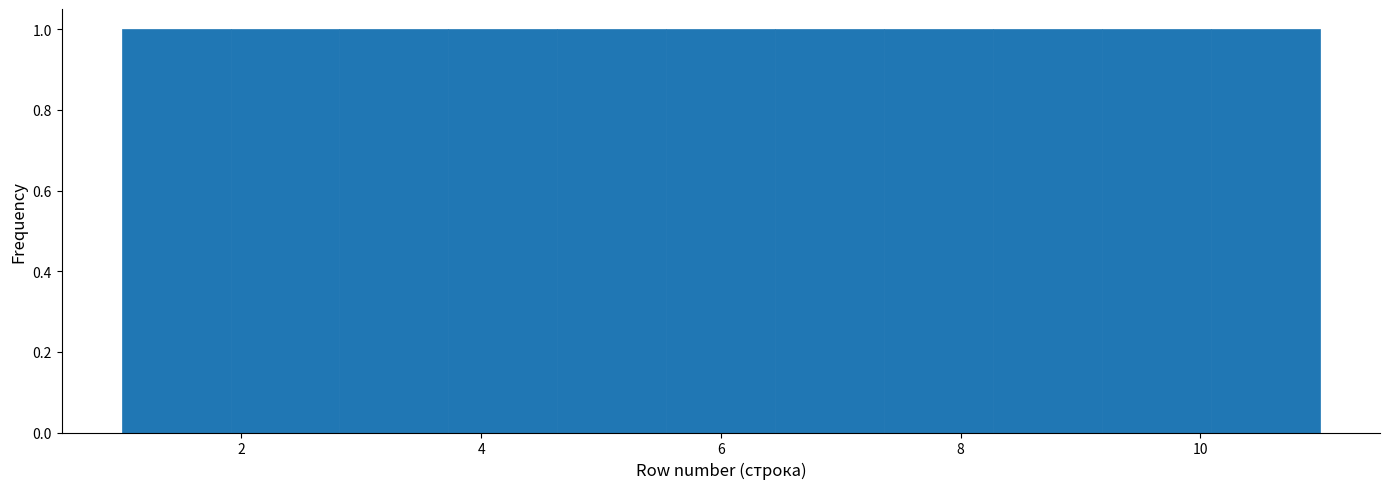

Reading left to right, transcribe this chart: for each bar, give the range it covers on the x-axis and its height. Neither the bar edges nor the heights are printed on the chart, so give them approximately, as read against the axes.

1.0 to 2.0: 1
2.0 to 2.8: 1
2.8 to 3.8: 1
3.8 to 4.6: 1
4.6 to 5.6: 1
5.6 to 6.4: 1
6.4 to 7.4: 1
7.4 to 8.2: 1
8.2 to 9.2: 1
9.2 to 10.0: 1
10.0 to 11.0: 1